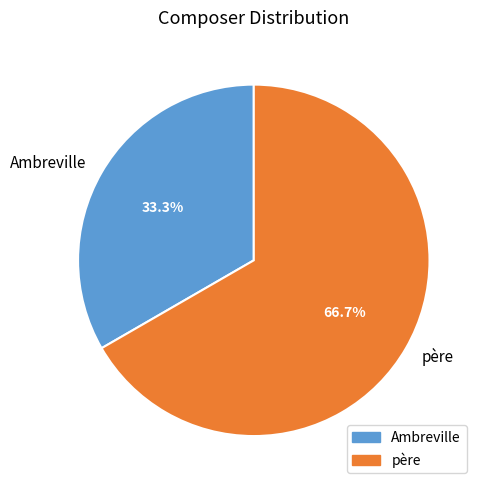

How much of the chart is everything except père?

33.3%